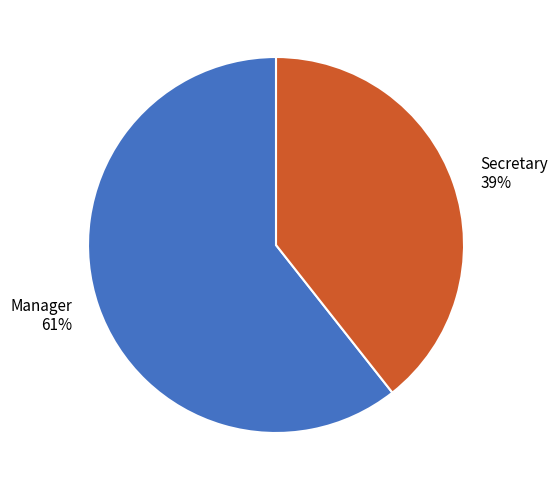

The Manager slice represents 68% of the pie. True or false?

False